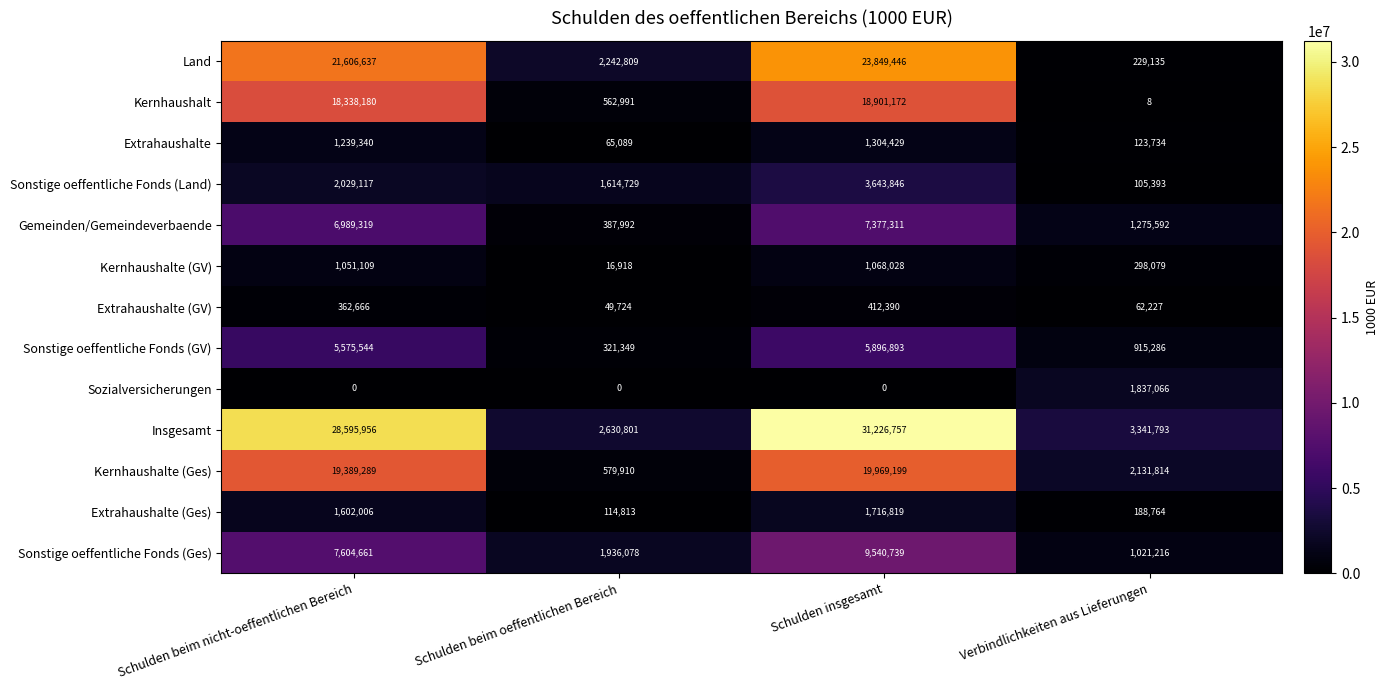

Rank the series at Schulden insgesamt from lowest to highest value.

Sozialversicherungen, Extrahaushalte (GV), Kernhaushalte (GV), Extrahaushalte, Extrahaushalte (Ges), Sonstige oeffentliche Fonds (Land), Sonstige oeffentliche Fonds (GV), Gemeinden/Gemeindeverbaende, Sonstige oeffentliche Fonds (Ges), Kernhaushalt, Kernhaushalte (Ges), Land, Insgesamt